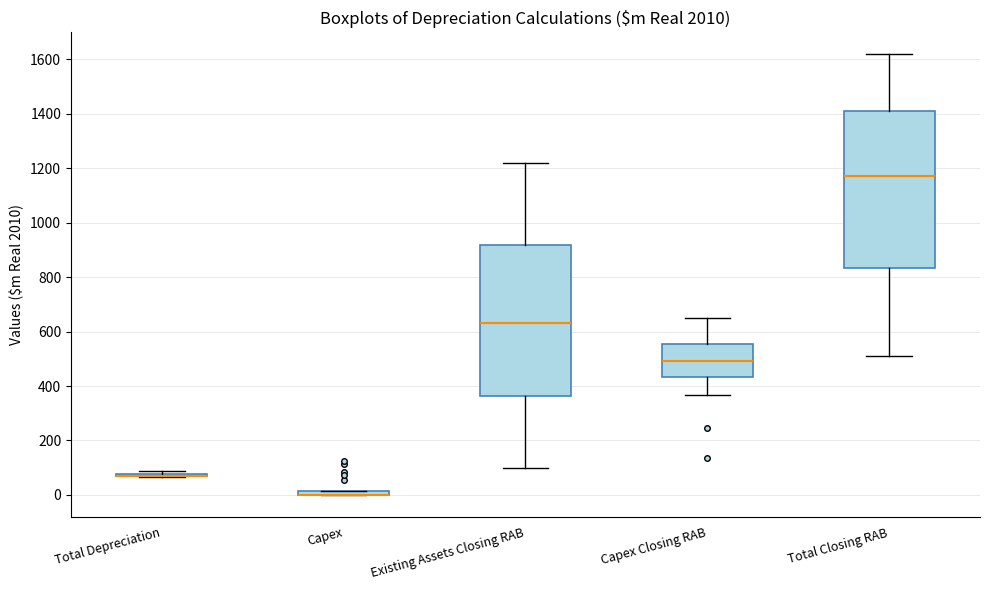

Where does the lower whisker of the box for Capex Closing RAB end on the y-axis? The values are not printed on the chart, so give them approximately, as read against the axis.

360